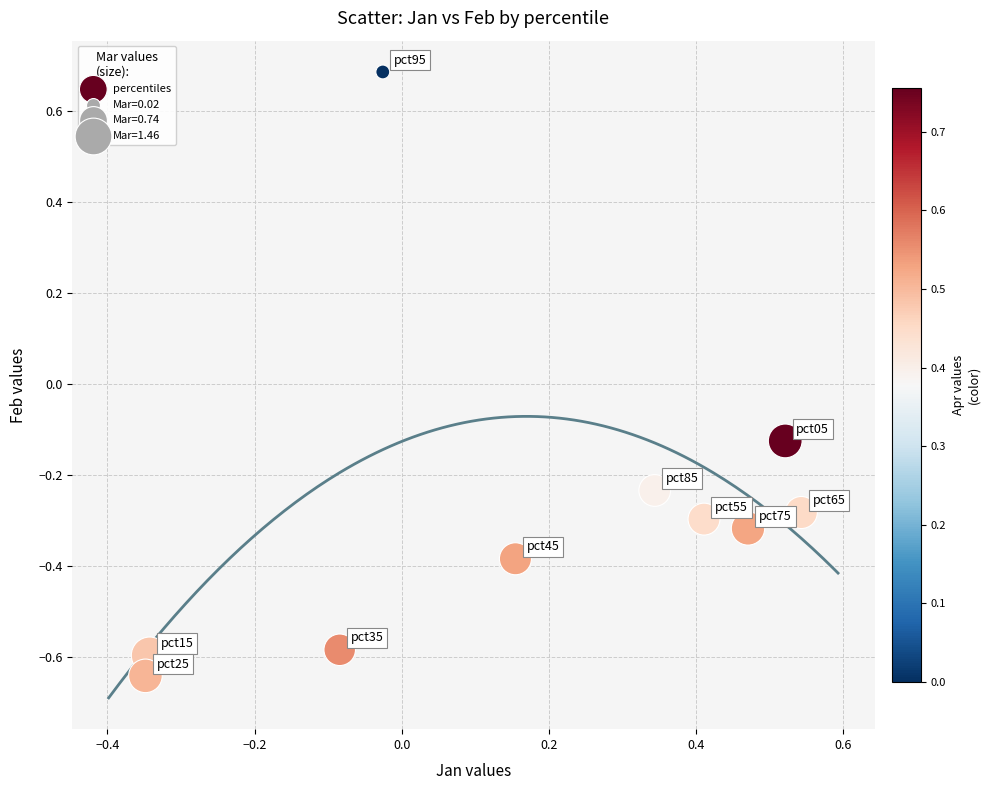

What is the range of Y values (max minus min)?

1.3